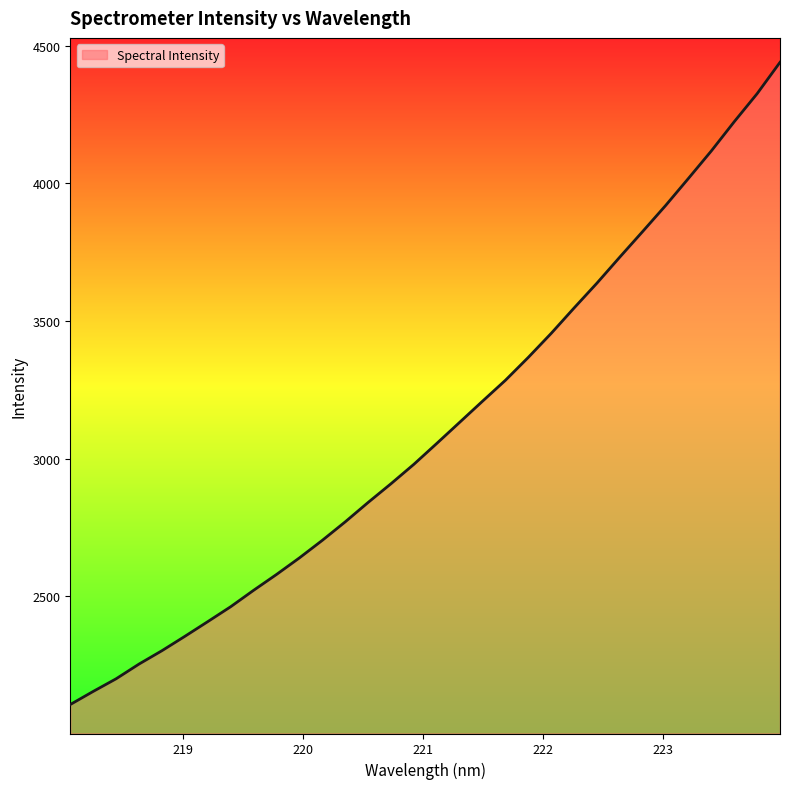

What is the maximum value shown in the chart?

4439.9